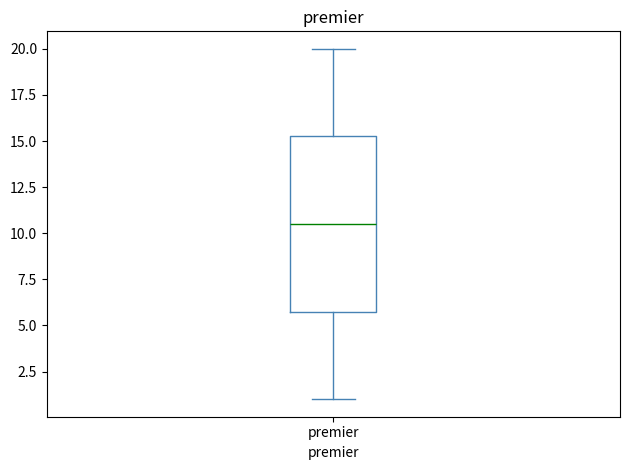

Transcribe this box plot: give where the median line is, the range the box spans, and where the two whiskers end, as read against the y-axis. The values are not printed on the chart, so give them approximately, as read against the axis.

median 10.5, box 6.0 to 15.5, whiskers 1.0 to 20.0